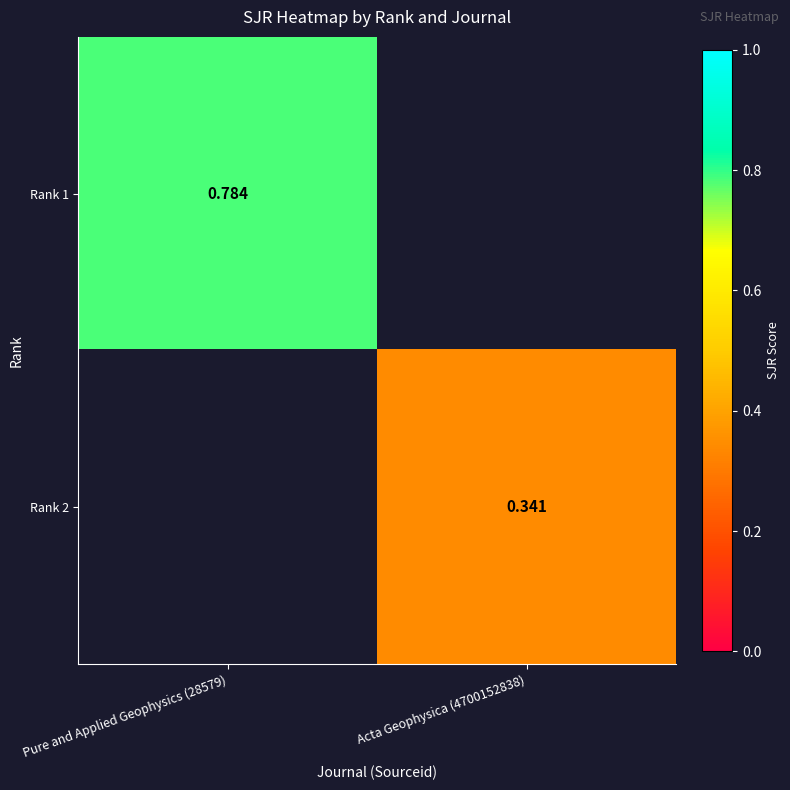

Rank the series by their maximum value, from lowest to highest.

Rank 2, Rank 1